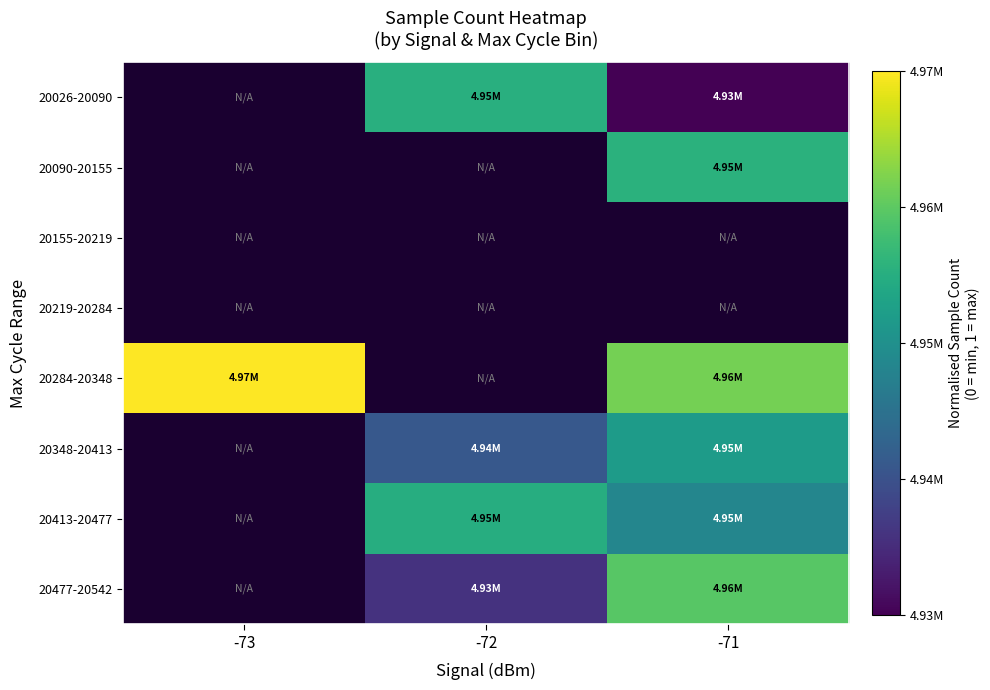

Between -73 and -72, which is larger?

-72